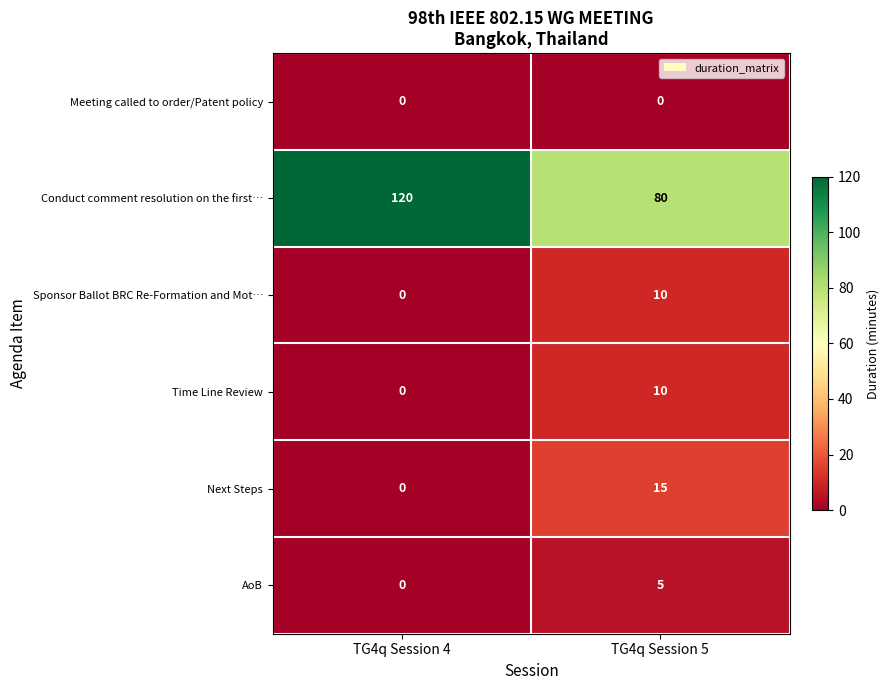

How many categories are shown in the chart?

2